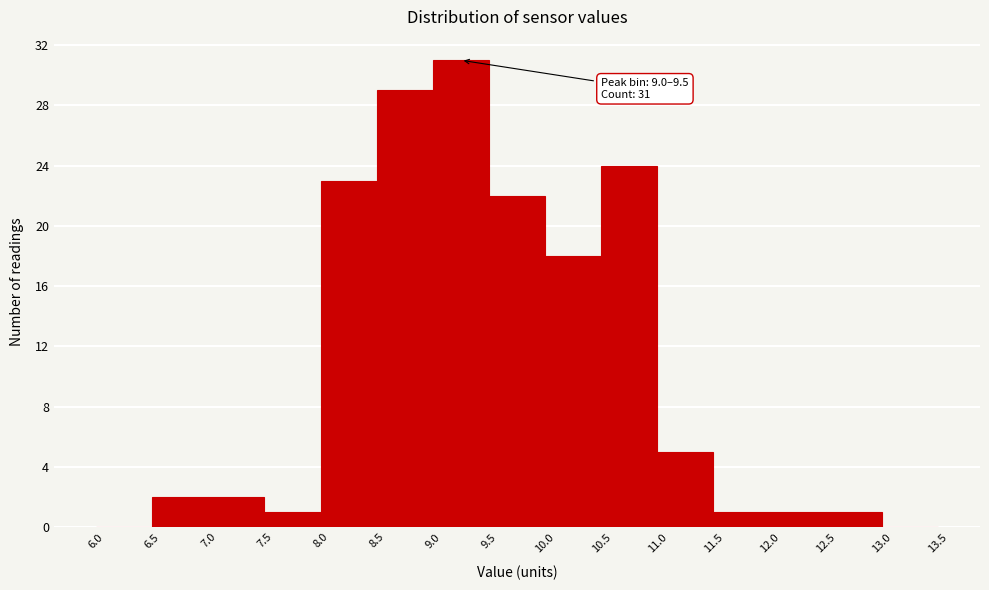

Over which range of the x-axis is the bar tallest?

9.0 to 9.5